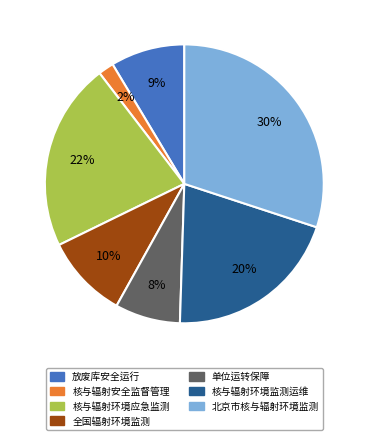

Is there any slice that represents more than half of the pie?

No